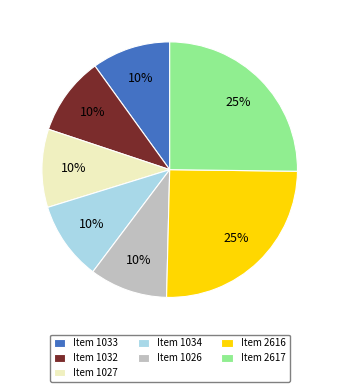

Does any single category account for the majority?

No